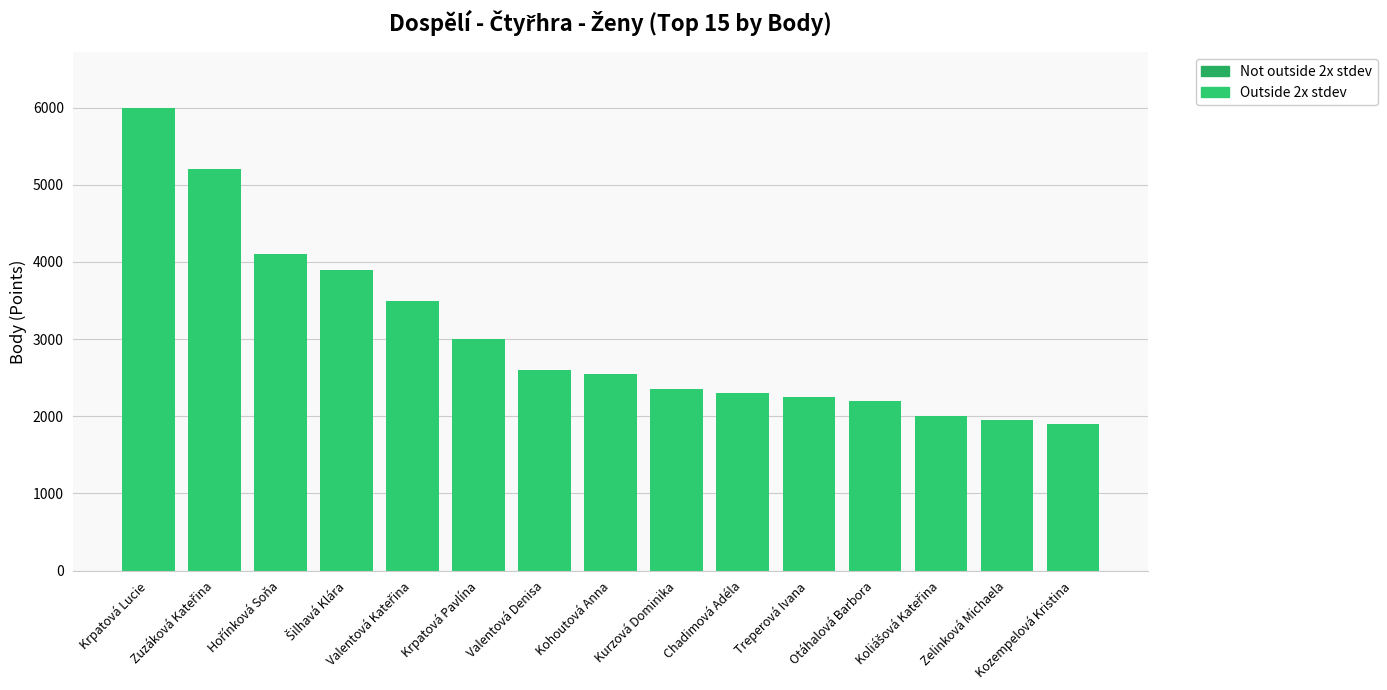

What is the difference between the maximum and minimum values?

4100